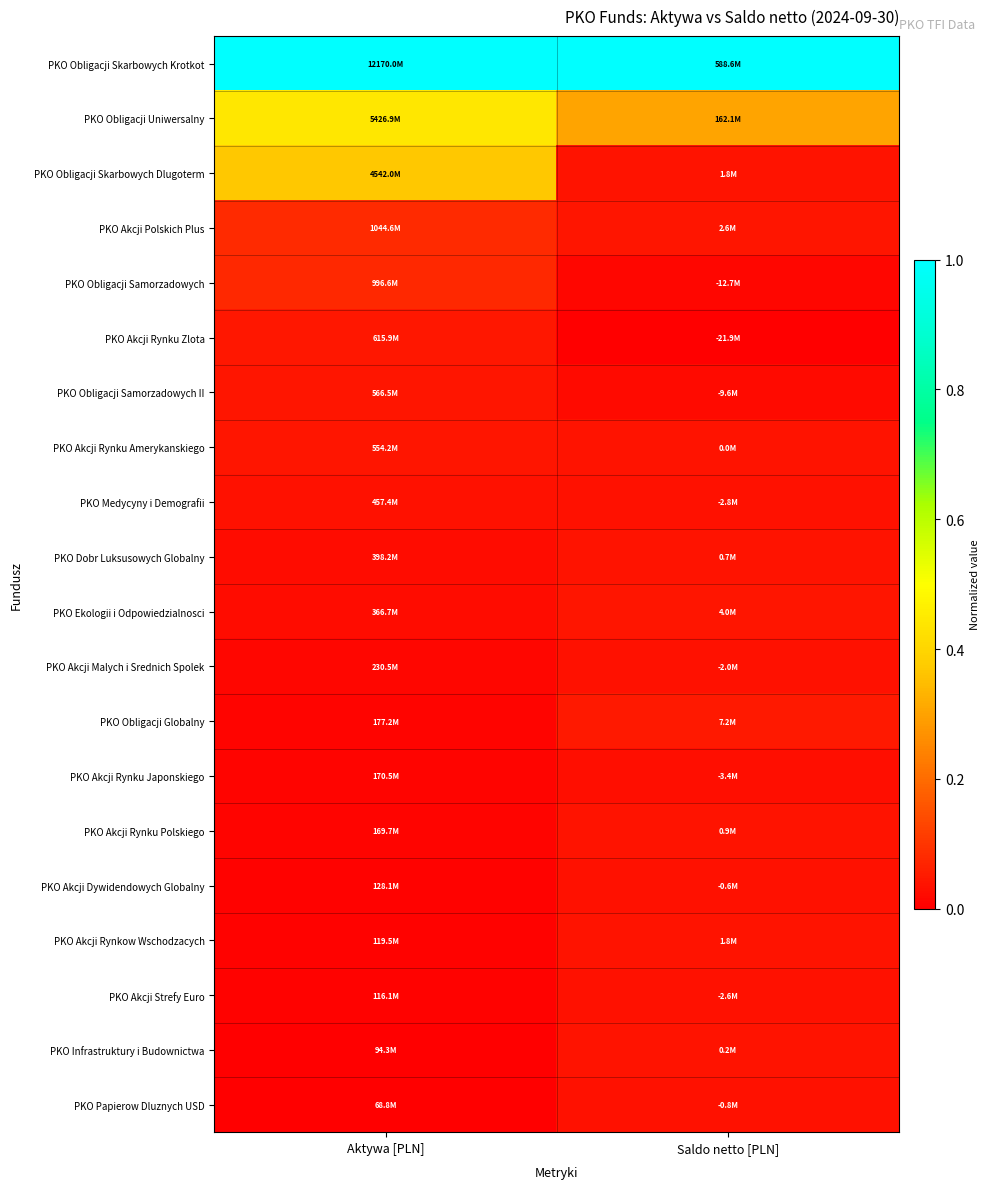

Reading right to left, extract all data points from this chart.

PKO Papierow Dluznych USD: Saldo netto [PLN]=0.0	Aktywa [PLN]=0.0
PKO Infrastruktury i Budownictwa: Saldo netto [PLN]=0.0	Aktywa [PLN]=0.0
PKO Akcji Strefy Euro: Saldo netto [PLN]=0.0	Aktywa [PLN]=0.0
PKO Akcji Rynkow Wschodzacych: Saldo netto [PLN]=0.0	Aktywa [PLN]=0.0
PKO Akcji Dywidendowych Globalny: Saldo netto [PLN]=0.0	Aktywa [PLN]=0.0
PKO Akcji Rynku Polskiego: Saldo netto [PLN]=0.0	Aktywa [PLN]=0.0
PKO Akcji Rynku Japonskiego: Saldo netto [PLN]=0.0	Aktywa [PLN]=0.0
PKO Obligacji Globalny: Saldo netto [PLN]=0.0	Aktywa [PLN]=0.0
PKO Akcji Malych i Srednich Spolek: Saldo netto [PLN]=0.0	Aktywa [PLN]=0.0
PKO Ekologii i Odpowiedzialnosci: Saldo netto [PLN]=0.0	Aktywa [PLN]=0.0
PKO Dobr Luksusowych Globalny: Saldo netto [PLN]=0.0	Aktywa [PLN]=0.0
PKO Medycyny i Demografii: Saldo netto [PLN]=0.0	Aktywa [PLN]=0.0
PKO Akcji Rynku Amerykanskiego: Saldo netto [PLN]=0.0	Aktywa [PLN]=0.0
PKO Obligacji Samorzadowych II: Saldo netto [PLN]=0.0	Aktywa [PLN]=0.0
PKO Akcji Rynku Zlota: Saldo netto [PLN]=0.0	Aktywa [PLN]=0.0
PKO Obligacji Samorzadowych: Saldo netto [PLN]=0.0	Aktywa [PLN]=0.1
PKO Akcji Polskich Plus: Saldo netto [PLN]=0.0	Aktywa [PLN]=0.1
PKO Obligacji Skarbowych Dlugoterm: Saldo netto [PLN]=0.0	Aktywa [PLN]=0.4
PKO Obligacji Uniwersalny: Saldo netto [PLN]=0.3	Aktywa [PLN]=0.4
PKO Obligacji Skarbowych Krotkot: Saldo netto [PLN]=1.0	Aktywa [PLN]=1.0